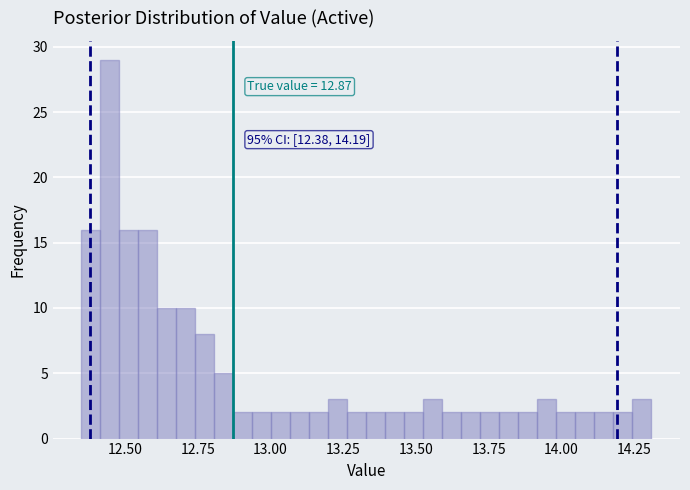

Around what value on the x-axis is the tallest bar? Give the approximate position of its centre, as read against the axis.

12.45